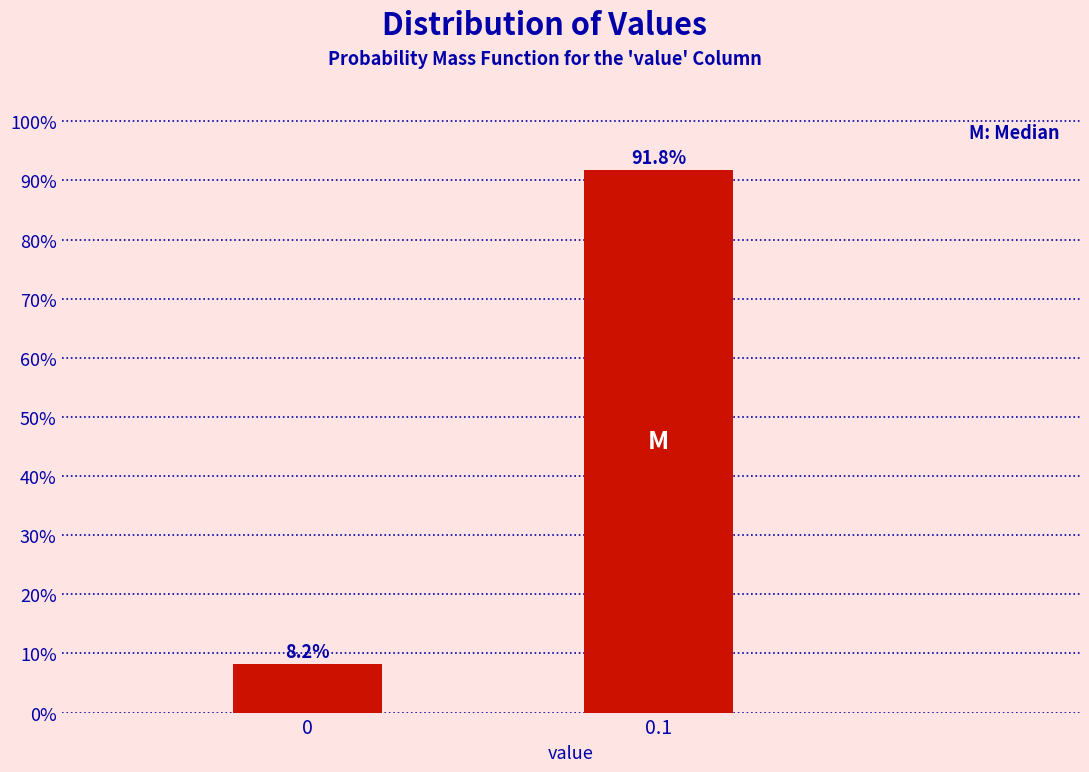

Reading left to right, extract all data points from this chart.

8.2	91.8